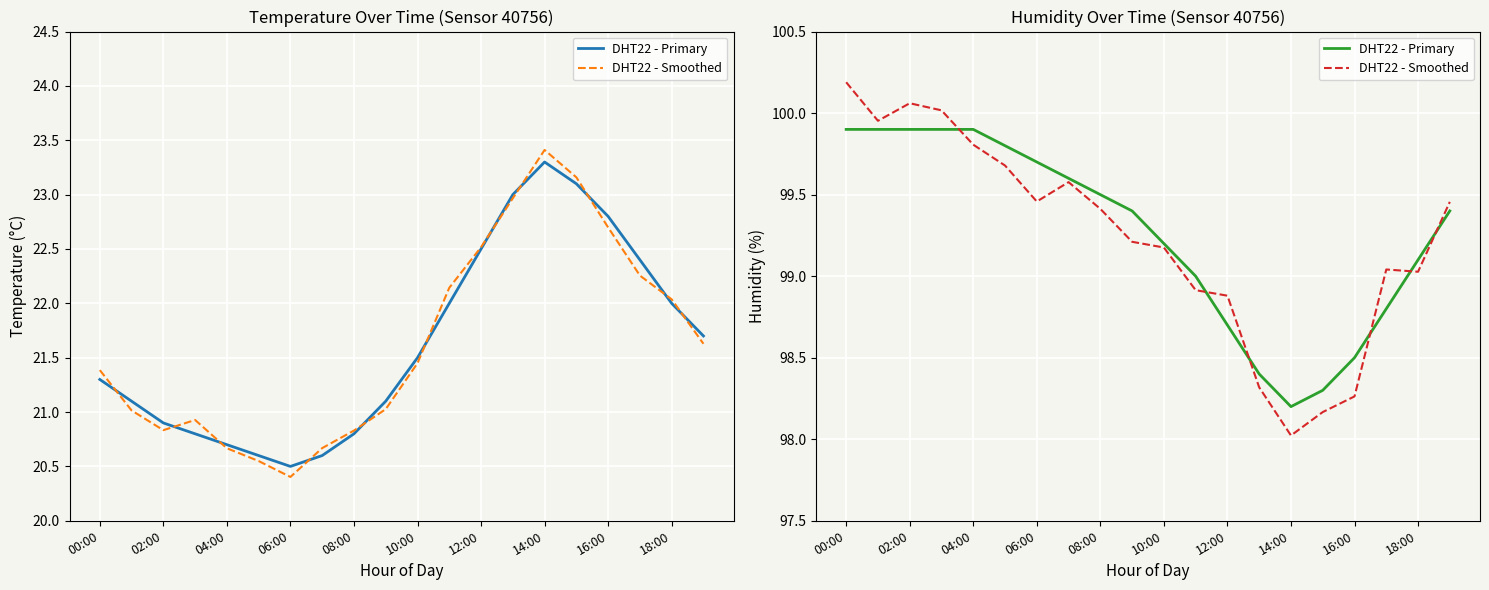

At how many categories does at least one series exceed 99?

14